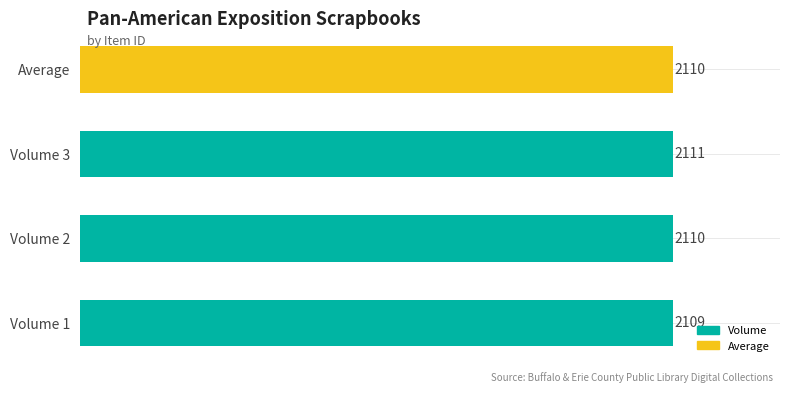

What is the smallest value displayed?

2109